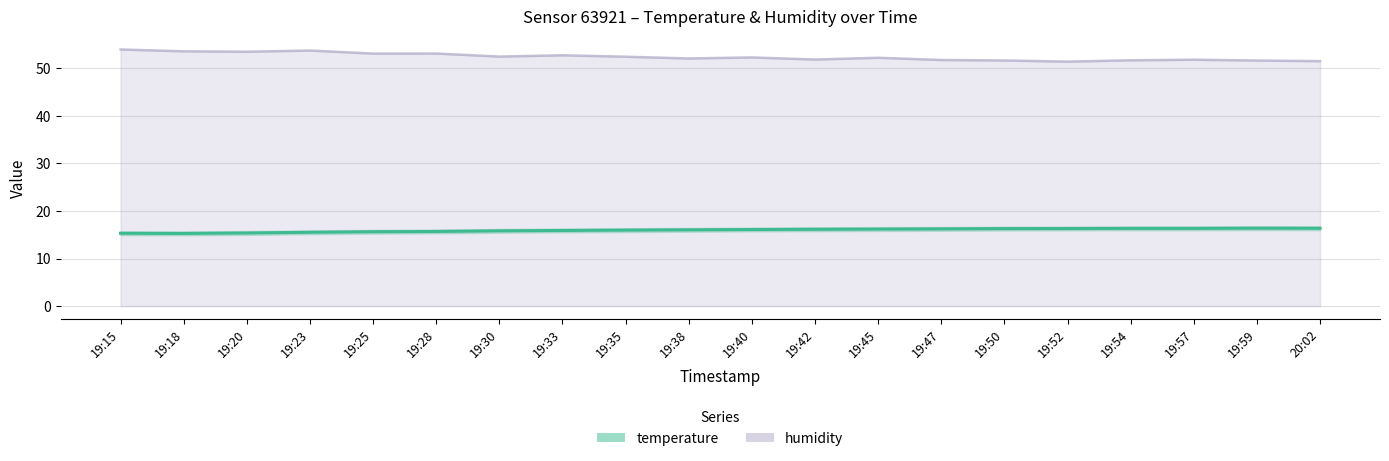

What is the difference between the maximum and minimum values?

1.1